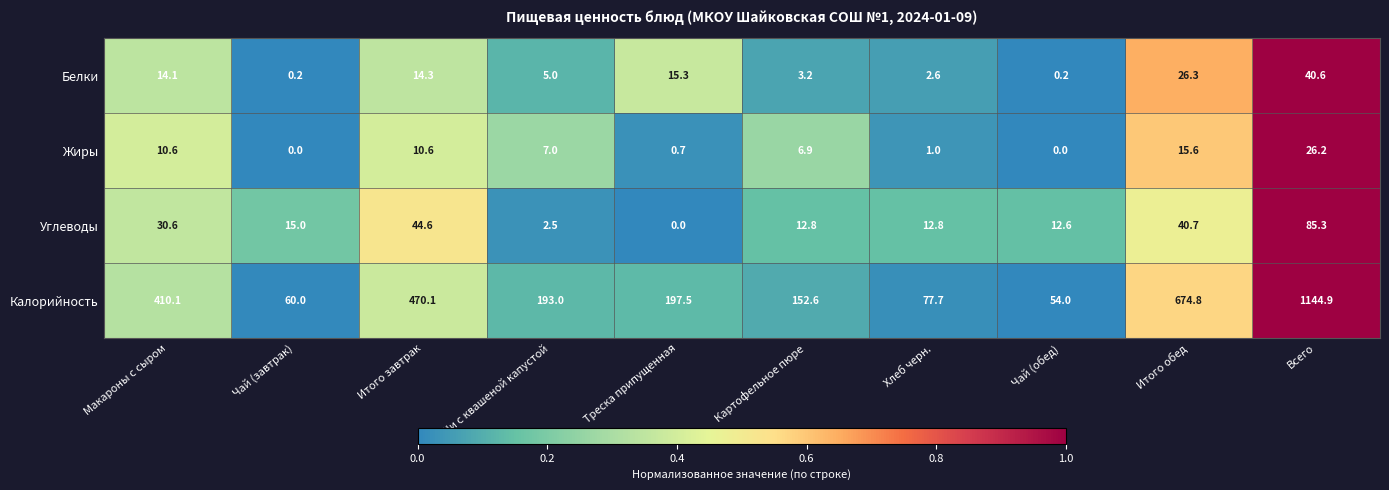

At which category is the sum across all series the highest?

Всего